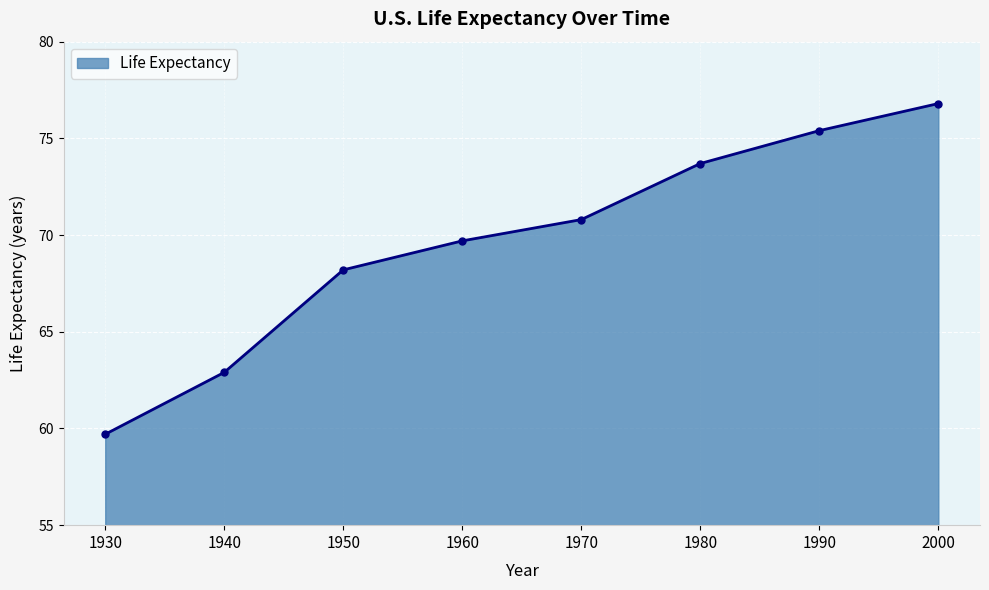

Rank the categories by value from highest to lowest.

2000, 1990, 1980, 1970, 1960, 1950, 1940, 1930